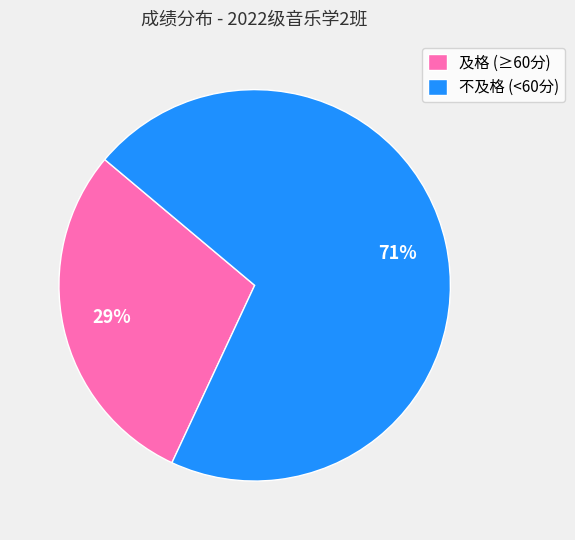

The 不及格 (<60分) slice represents 71% of the pie. True or false?

True